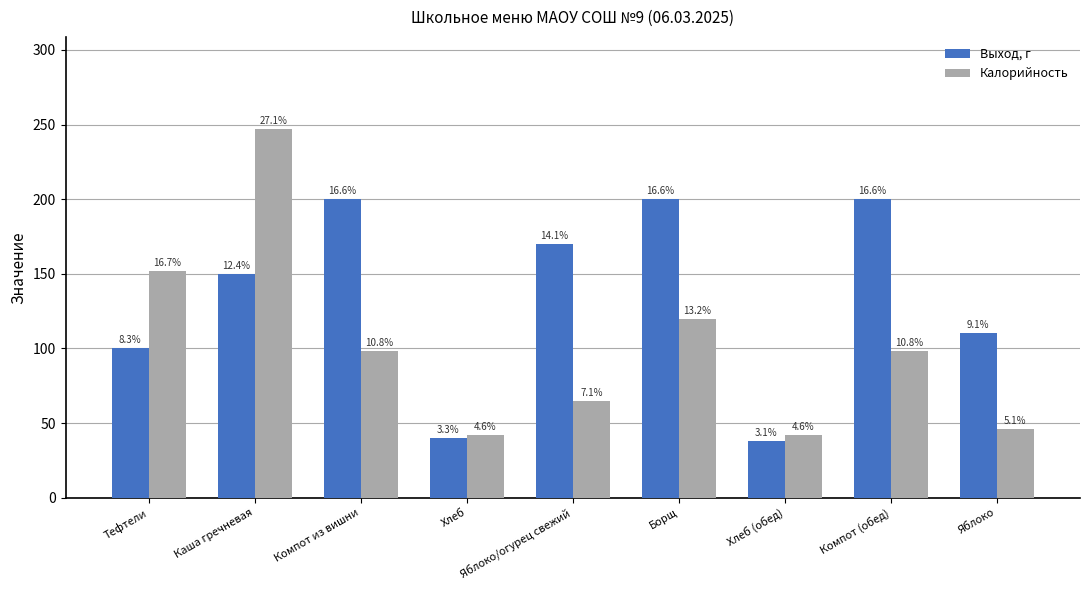

Reading left to right, extract all data points from this chart.

Выход, г: 100	150	200	40	170	200	38	200	110
Калорийность: 152	247	98	42	65	120	42	98	46